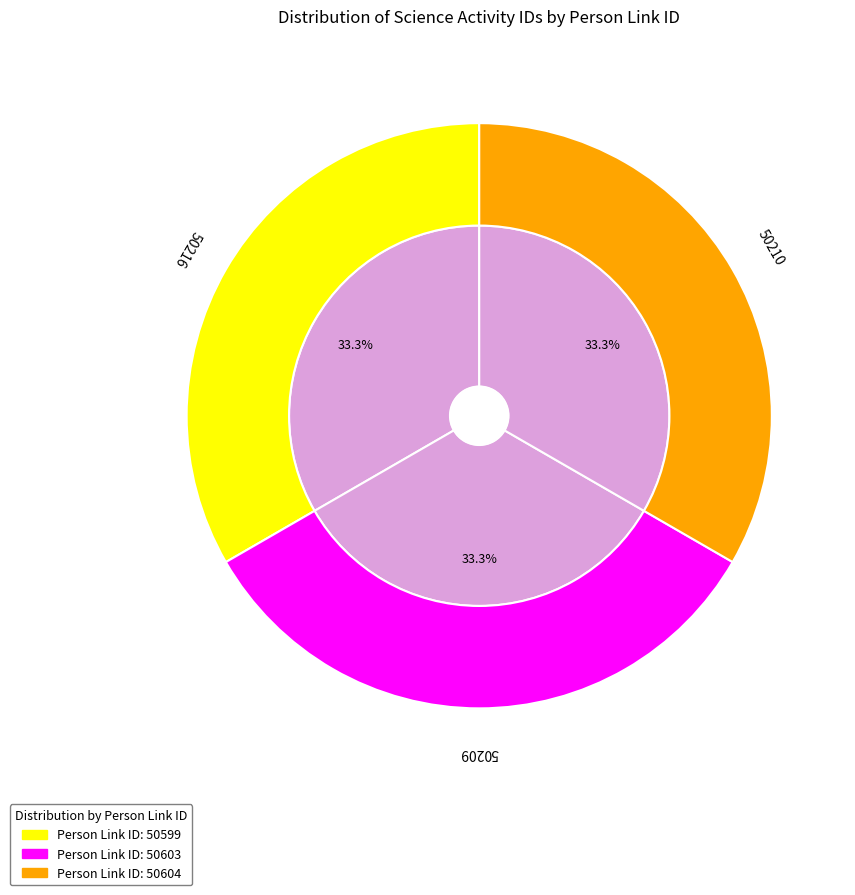

How much of the chart is everything except 50604?

66.7%